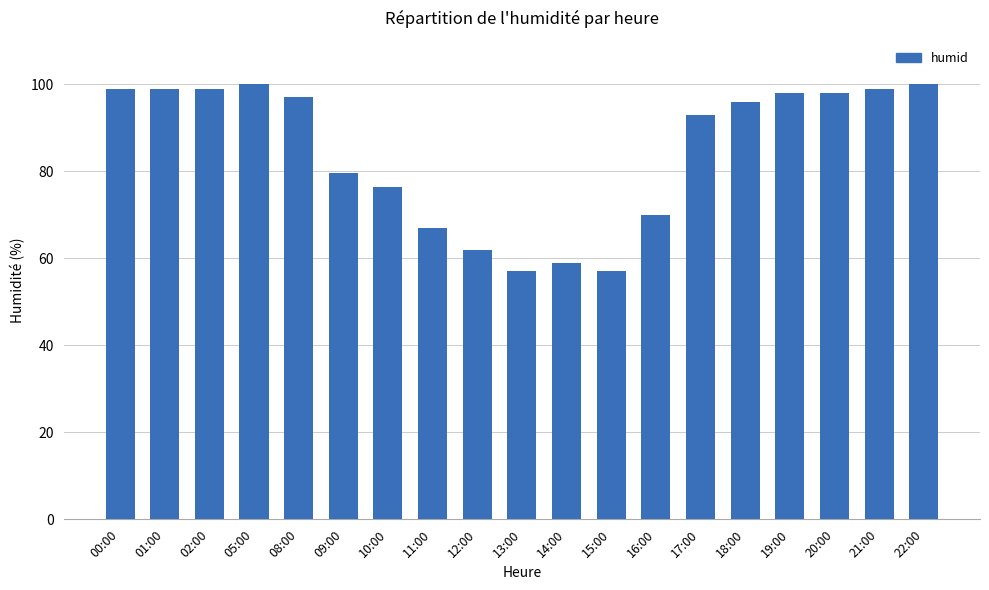

Read the value at 20:00.

98.0